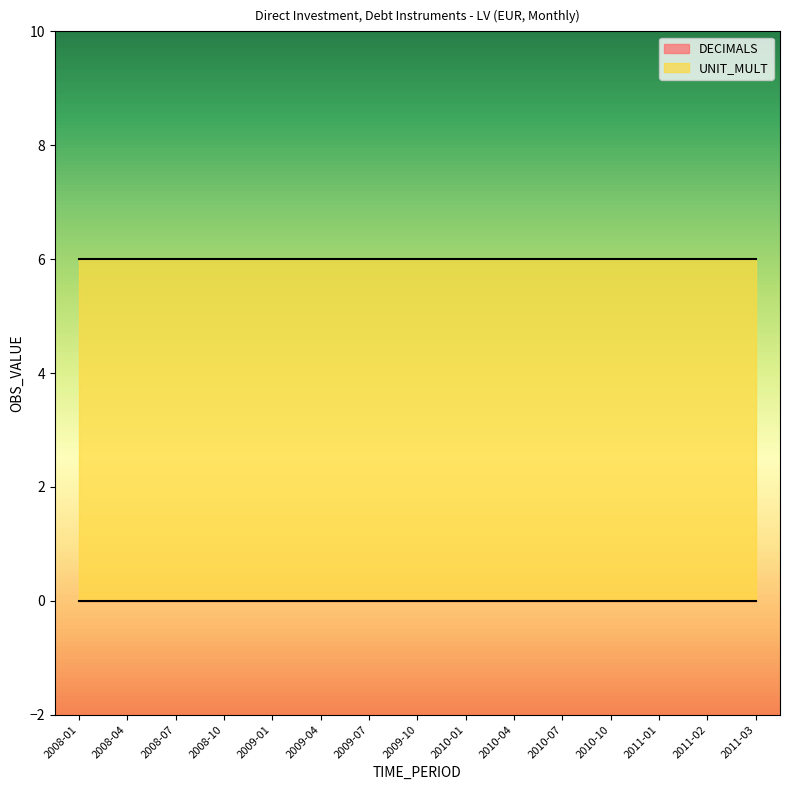

True or false: DECIMALS and UNIT_MULT intersect in this chart.

False